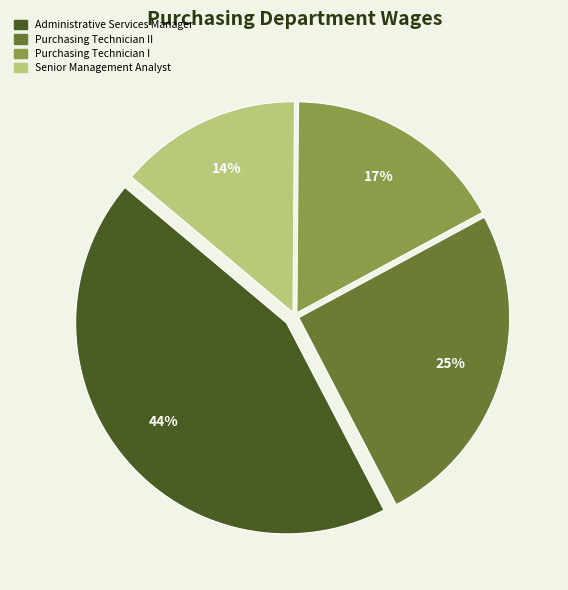

The Purchasing Technician I slice represents 17% of the pie. True or false?

True